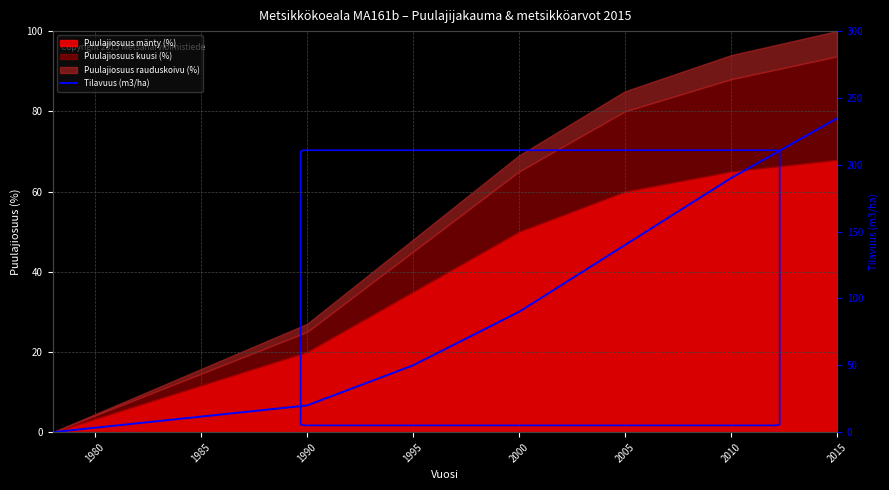

The value at 2010 is 317.9. True or false?

False